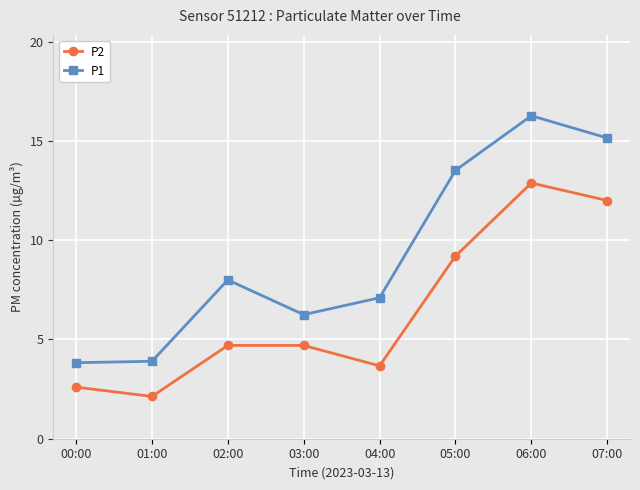

Which series changed the most between 02:00 and 03:00?

P1